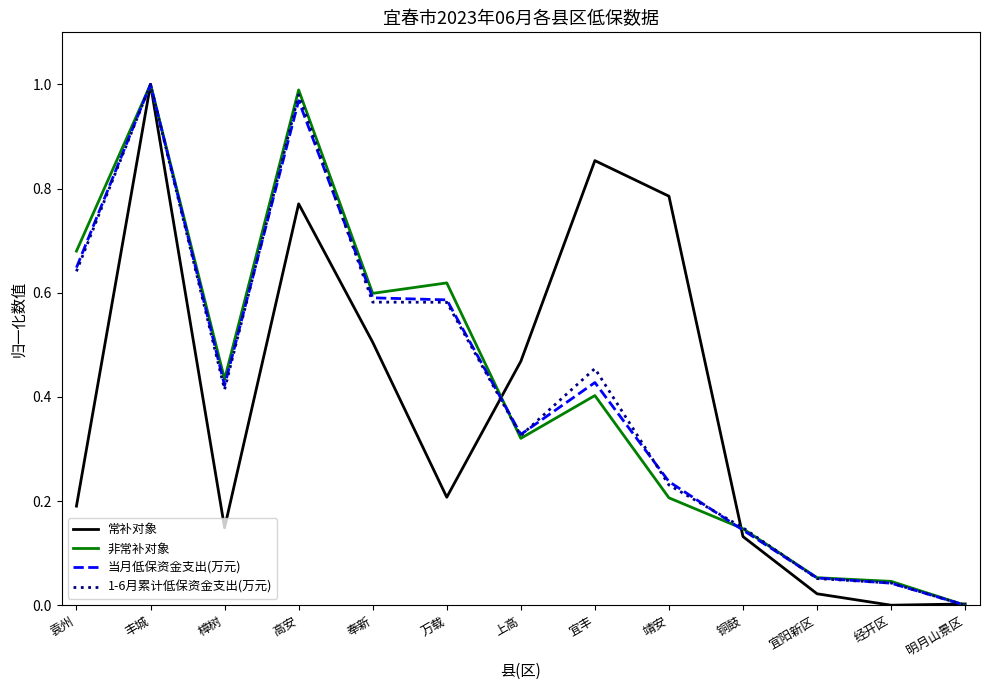

Is the value of 非常补对象 at 铜鼓 greater than the value of 当月低保资金支出(万元) at 袁州?

No